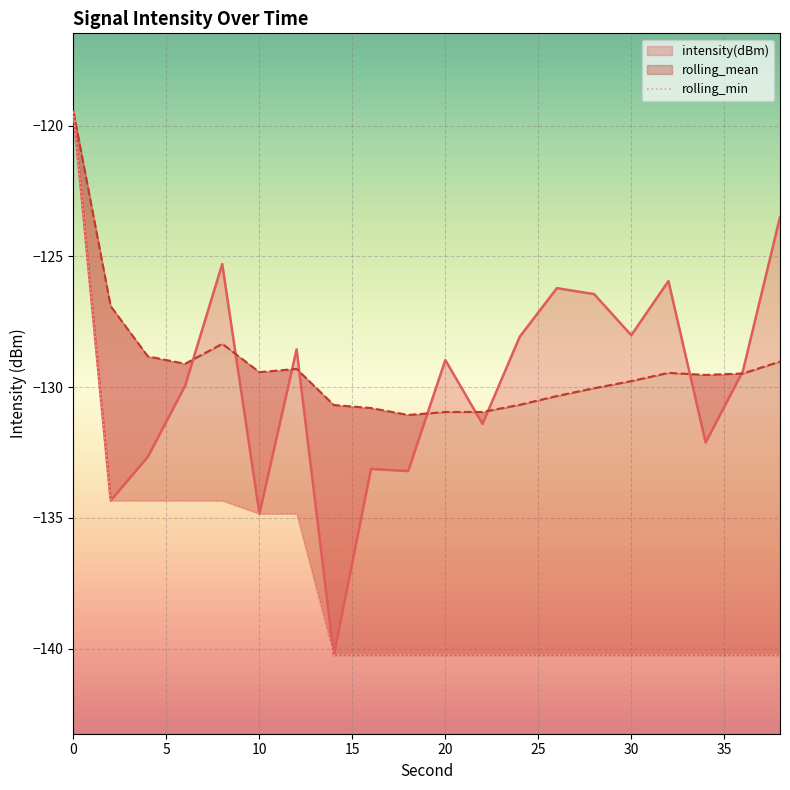

Which series has the widest spread of values?

intensity(dBm)